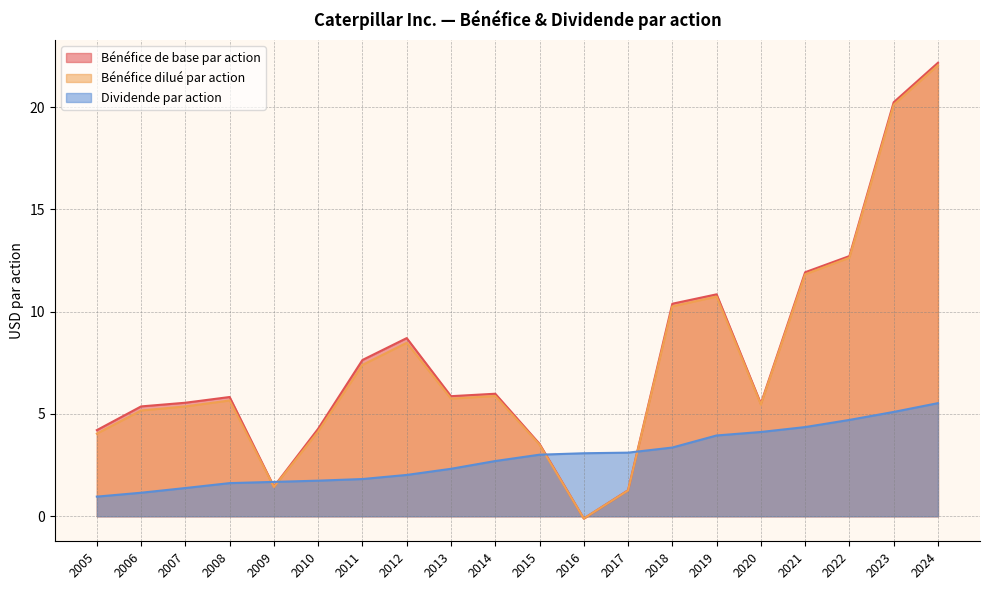

How many times do Bénéfice dilué par action and Dividende par action cross each other?

4